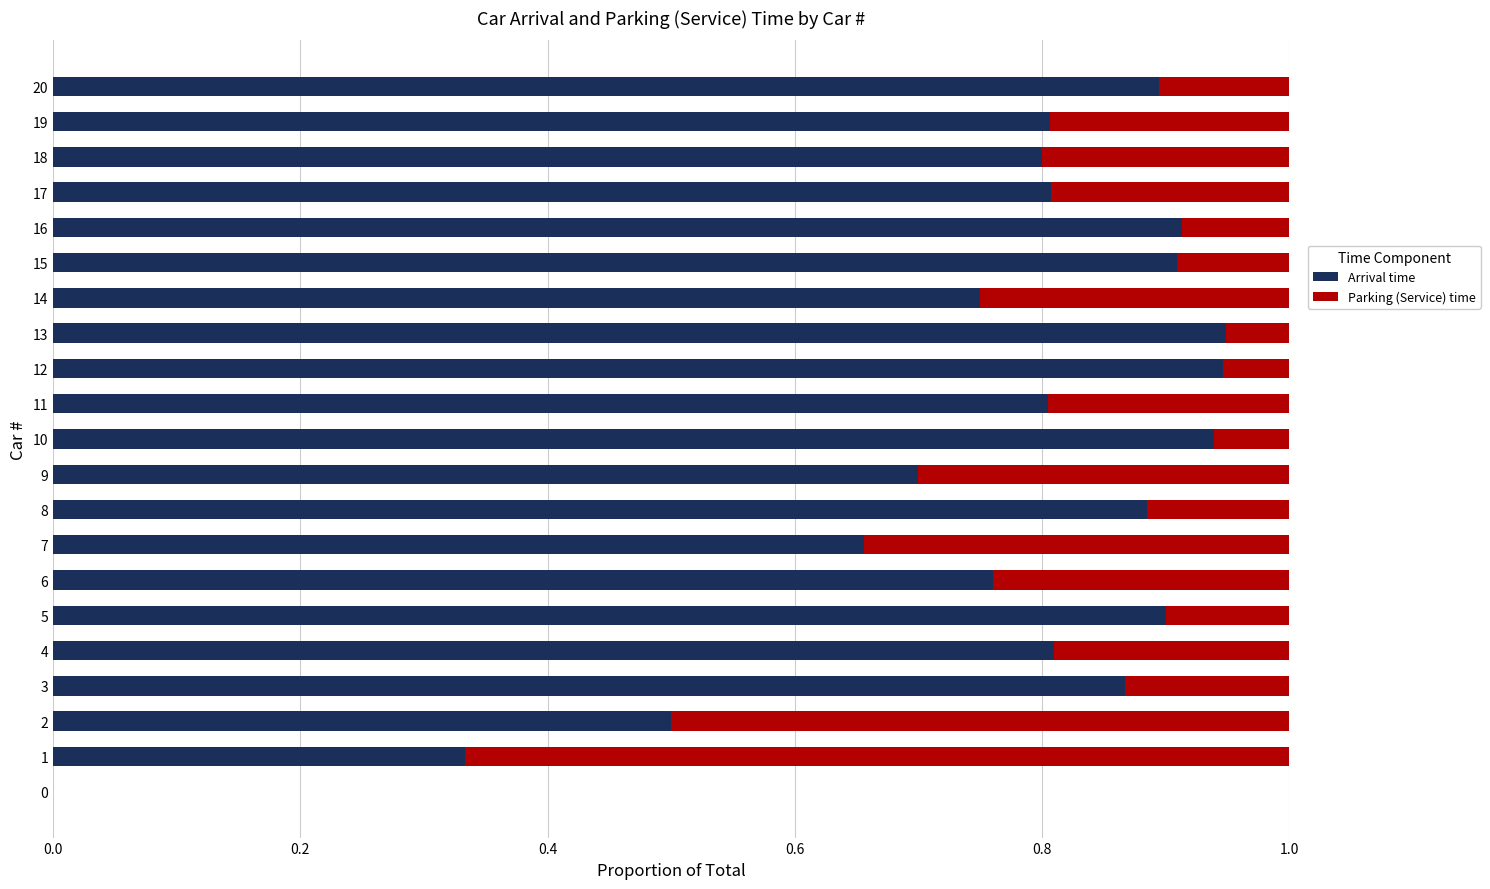

The value of Arrival time at 8 is 0.9. True or false?

True